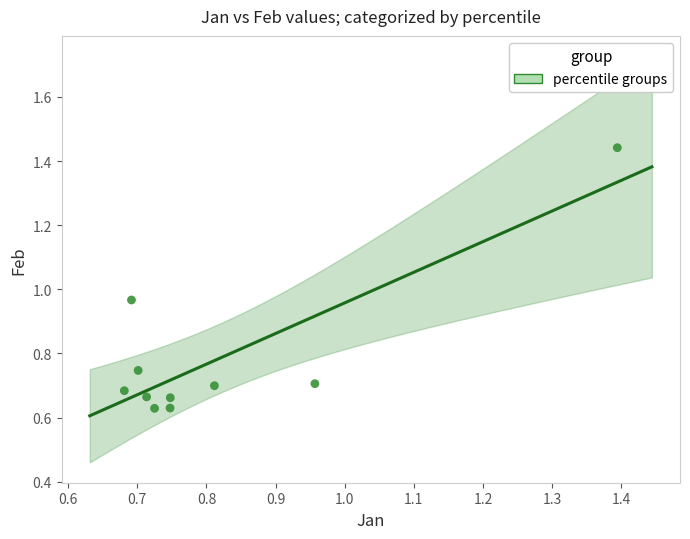

What is the average X value?

0.8